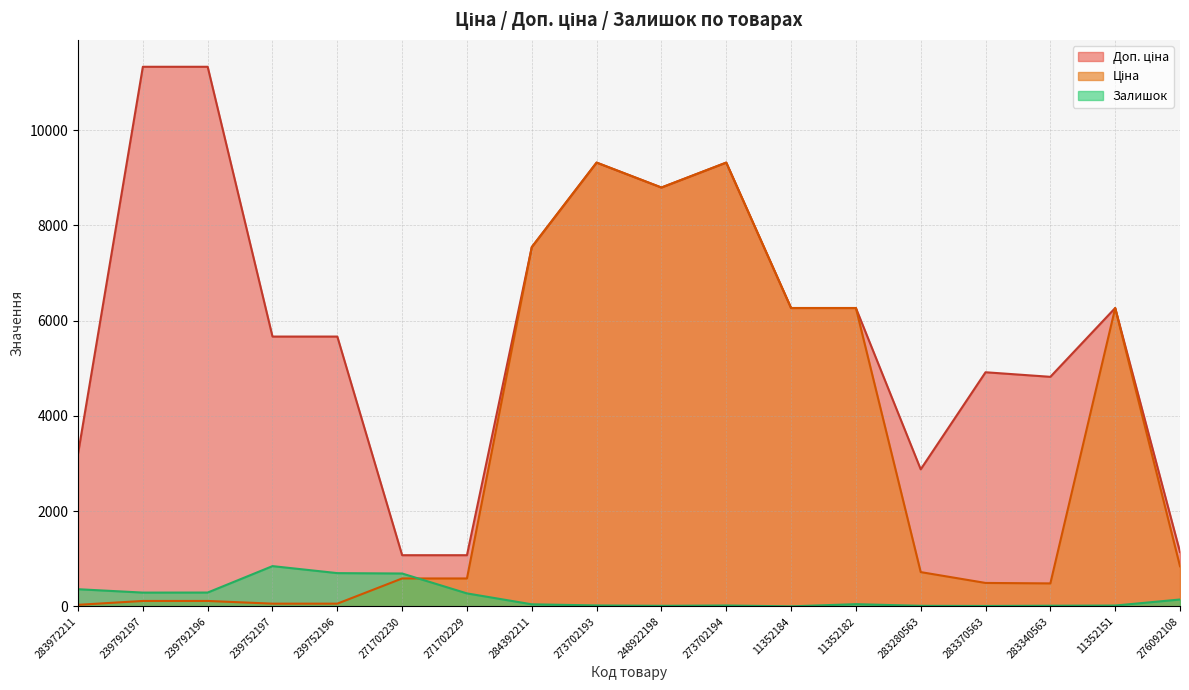

What is the lowest value of the Доп. ціна series?

1074.5